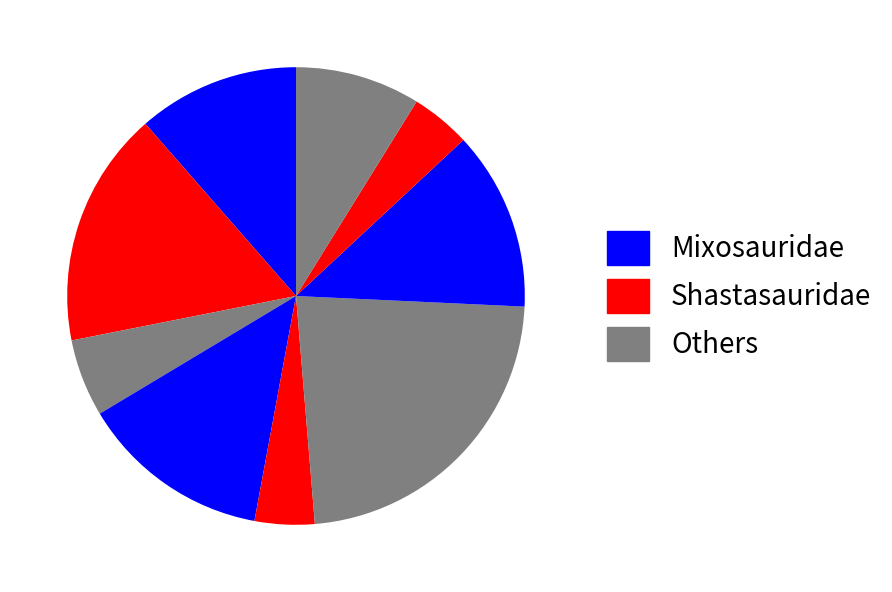

How many slices are in this pie chart?

9